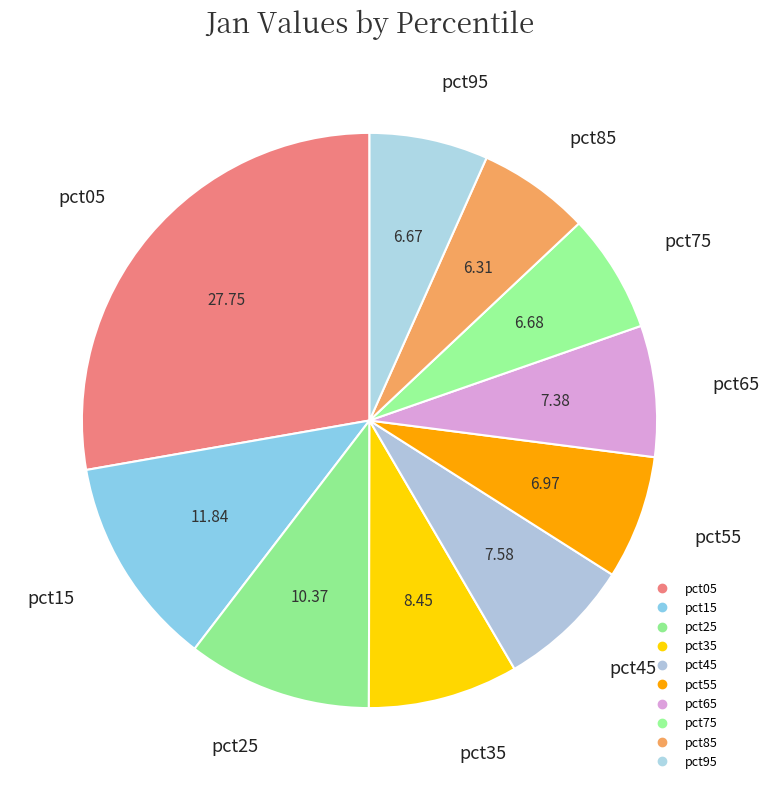

To the nearest percent, what percentage of the pie is pct15?

12%